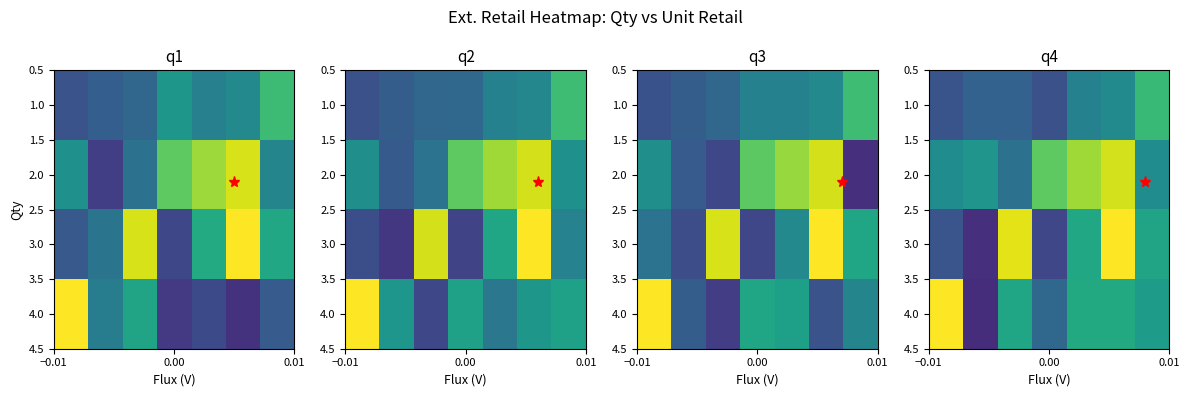

What is the difference between the second highest and second lowest values in the 4.0 series?

215.4